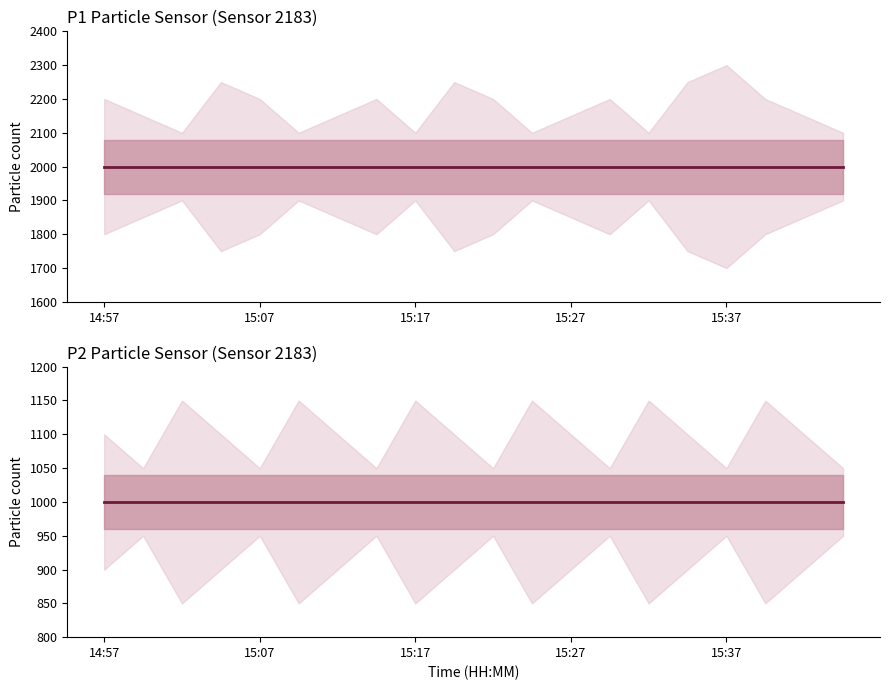

What is the difference between the highest and lowest values at 13?

1000.0